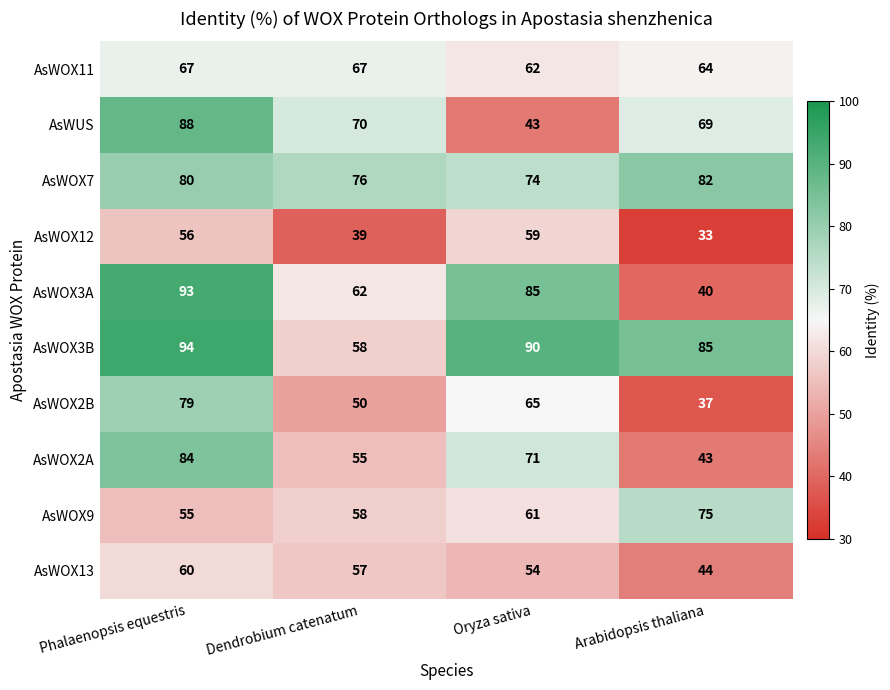

What is the lowest value of the AsWOX11 series?

62